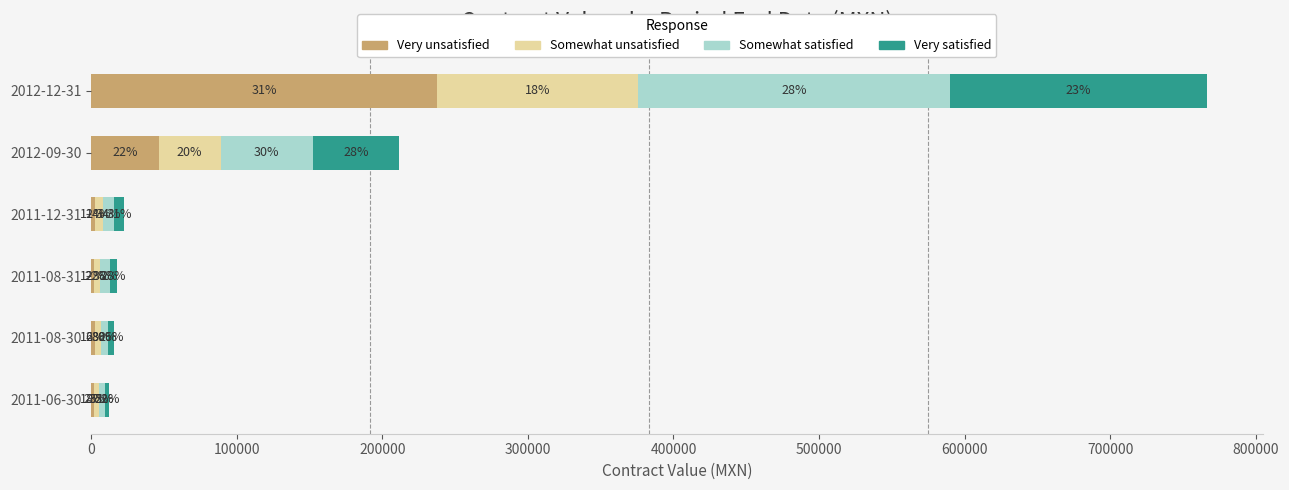

What are all the series names shown in the legend?

Very unsatisfied, Somewhat unsatisfied, Somewhat satisfied, Very satisfied